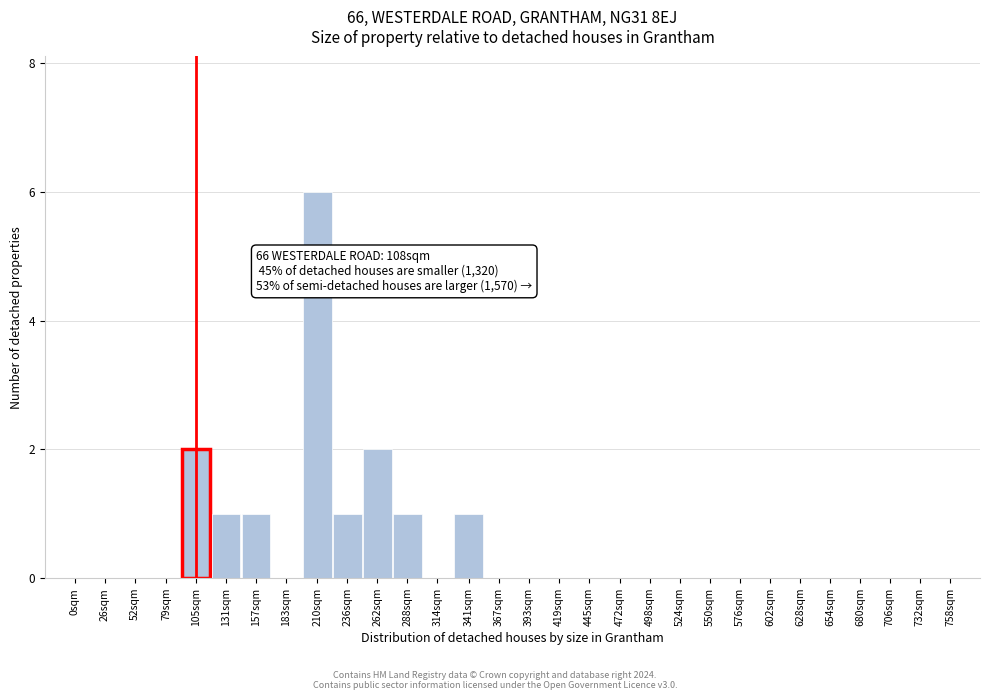

Reading left to right, what are all the values shown in this chart?

0sqm=0	26sqm=0	52sqm=0	79sqm=0	105sqm=2	131sqm=1	157sqm=1	183sqm=0	210sqm=6	236sqm=1	262sqm=2	288sqm=1	314sqm=0	341sqm=1	367sqm=0	393sqm=0	419sqm=0	445sqm=0	472sqm=0	498sqm=0	524sqm=0	550sqm=0	576sqm=0	602sqm=0	628sqm=0	654sqm=0	680sqm=0	706sqm=0	732sqm=0	758sqm=0